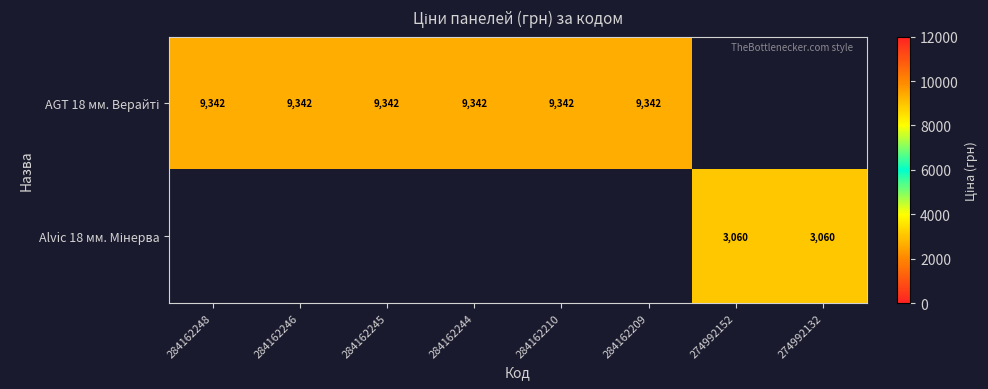

List the labels in order of AGT 18 мм. Верайті value, smallest first.

284162248, 284162246, 284162245, 284162244, 284162210, 284162209, 274992152, 274992132